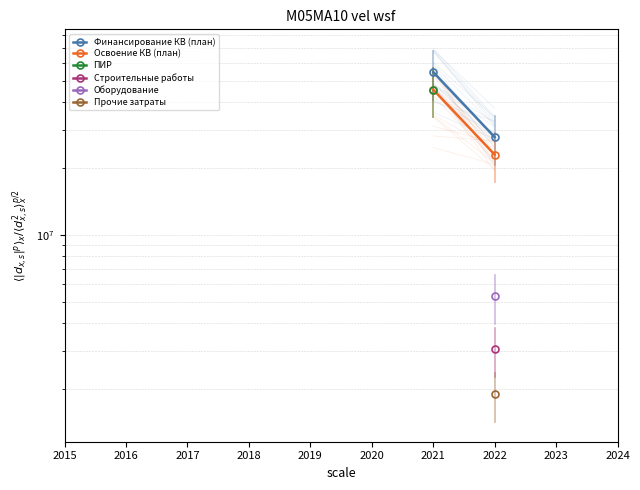

At which category does the chart reach its peak across all series?

2021